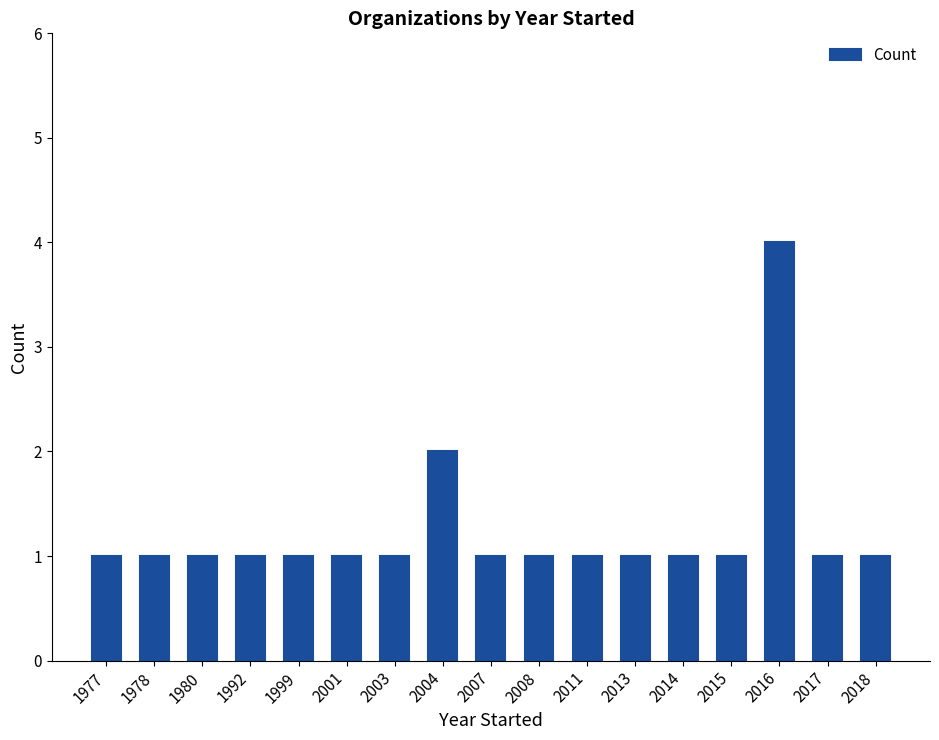

The value at 2017 is 0. True or false?

False